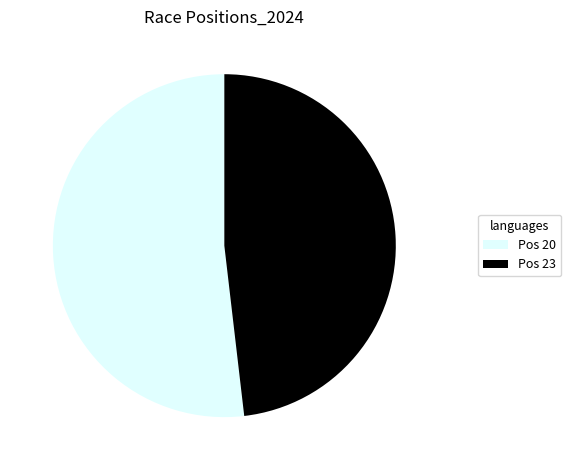

Which category has the biggest portion of the pie?

Pos 20